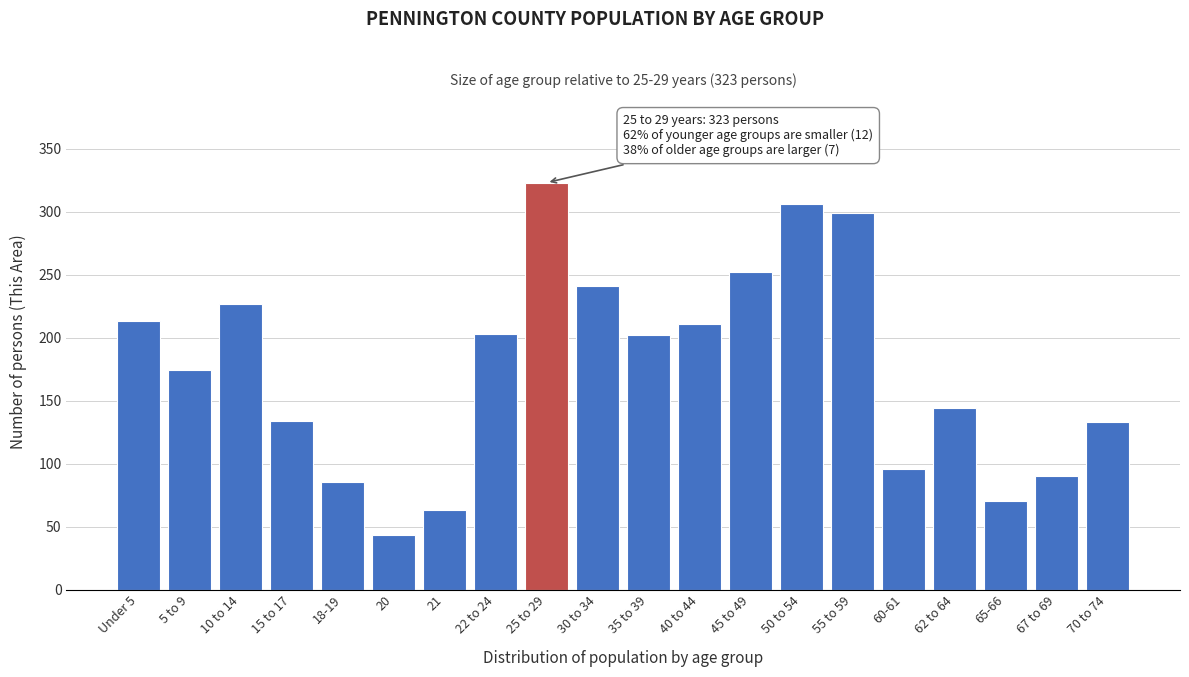

The chart shows a value of 202 at 35 to 39. True or false?

True